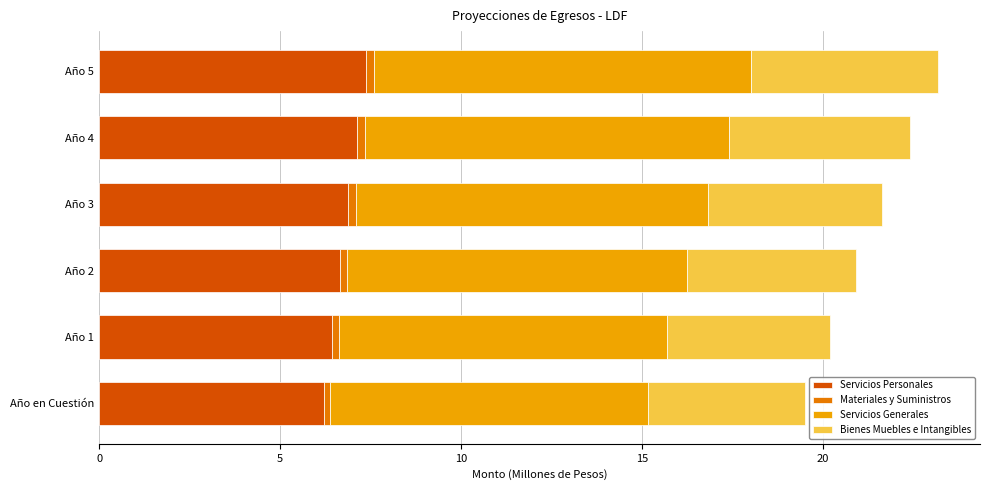

What is the difference between the maximum and minimum values in the Servicios Personales series?

1.2